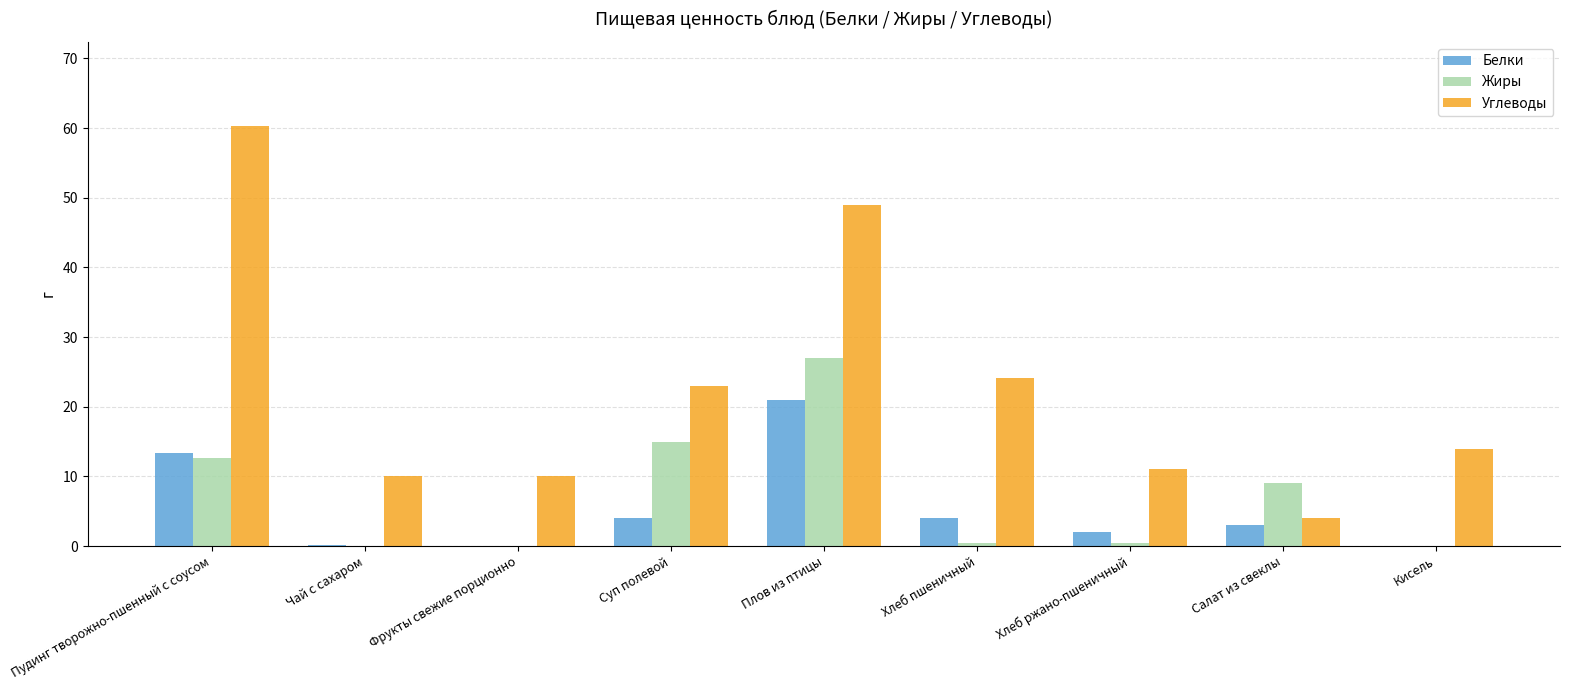

At which category is the sum across all series the highest?

Плов из птицы